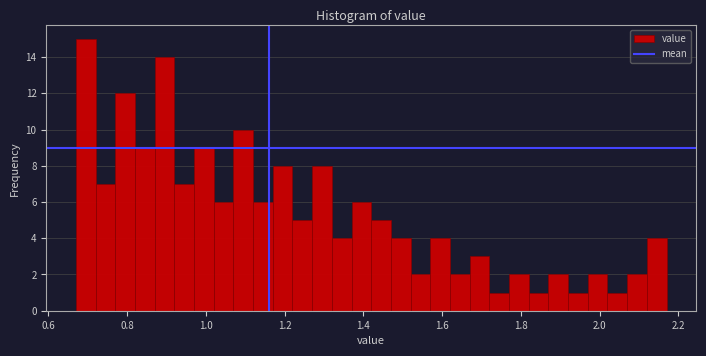

Around what value on the x-axis is the tallest bar? Give the approximate position of its centre, as read against the axis.

0.70